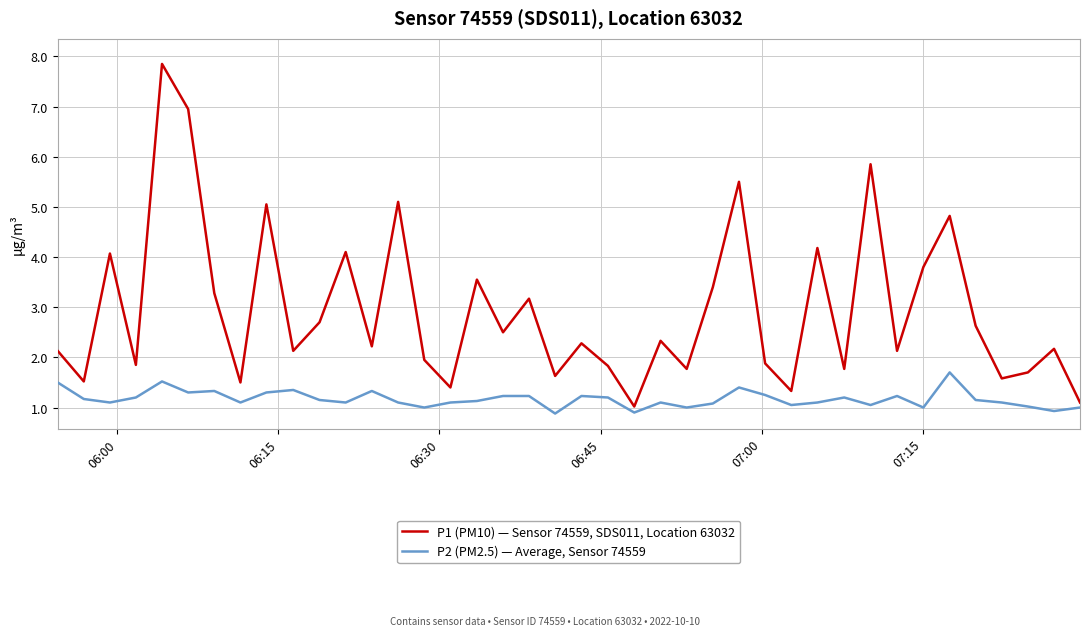

Which series has the largest total across all categories?

P1 (PM10) — Sensor 74559, SDS011, Location 63032